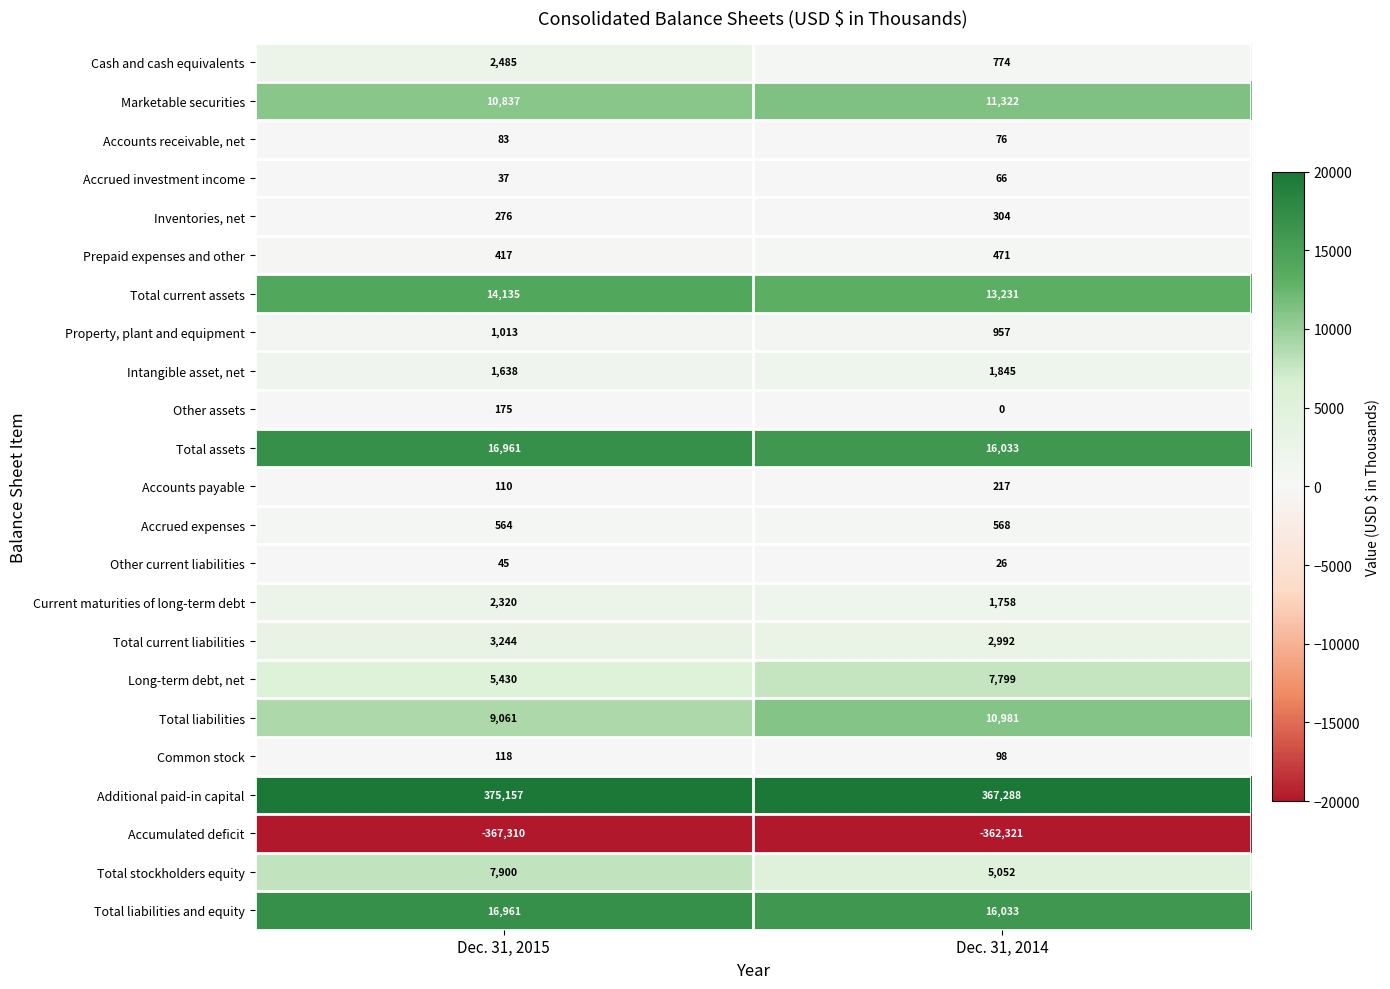

True or false: Accrued expenses has a value of 564 at Dec. 31, 2015.

True